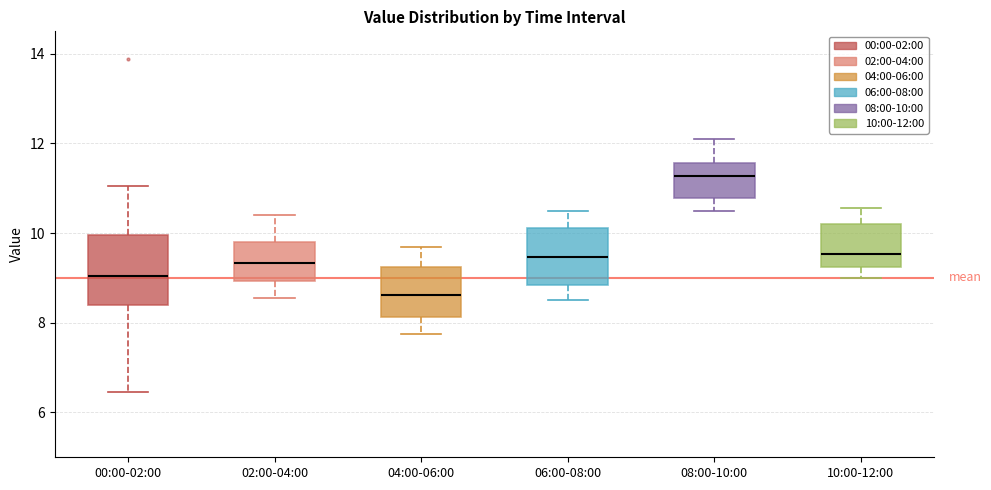

Reading left to right, read every box against the y-axis: the position of its median line, the range the box covers, and the ends of its whiskers. The values are not printed on the chart, so give them approximately, as read against the axis.

00:00-02:00: median 9.0, box 8.4 to 10.0, whiskers 6.4 to 11.0
02:00-04:00: median 9.4, box 9.0 to 9.8, whiskers 8.6 to 10.4
04:00-06:00: median 8.6, box 8.2 to 9.2, whiskers 7.8 to 9.8
06:00-08:00: median 9.4, box 8.8 to 10.2, whiskers 8.6 to 10.6
08:00-10:00: median 11.2, box 10.8 to 11.6, whiskers 10.6 to 12.2
10:00-12:00: median 9.6, box 9.2 to 10.2, whiskers 9.0 to 10.6